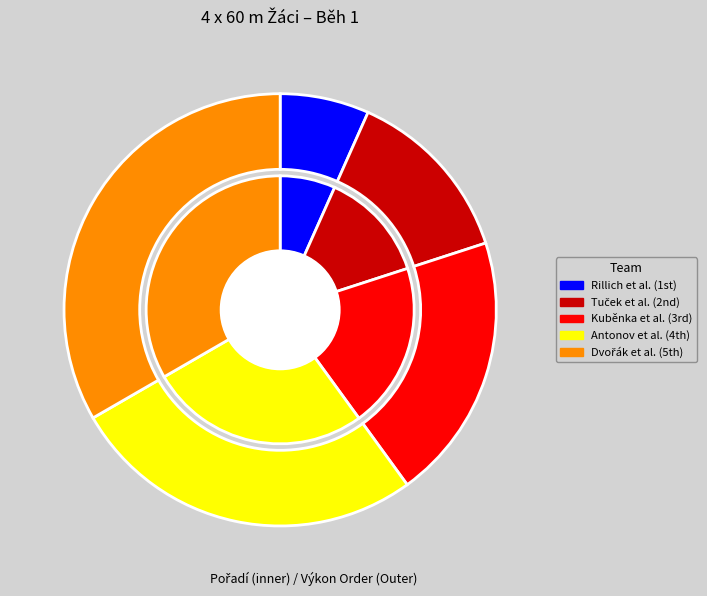

Between Kuběnka, Šíp, Kotarba, Pecen and Tuček, Jánský, Řezníček, Bakalár, which is larger?

Kuběnka, Šíp, Kotarba, Pecen